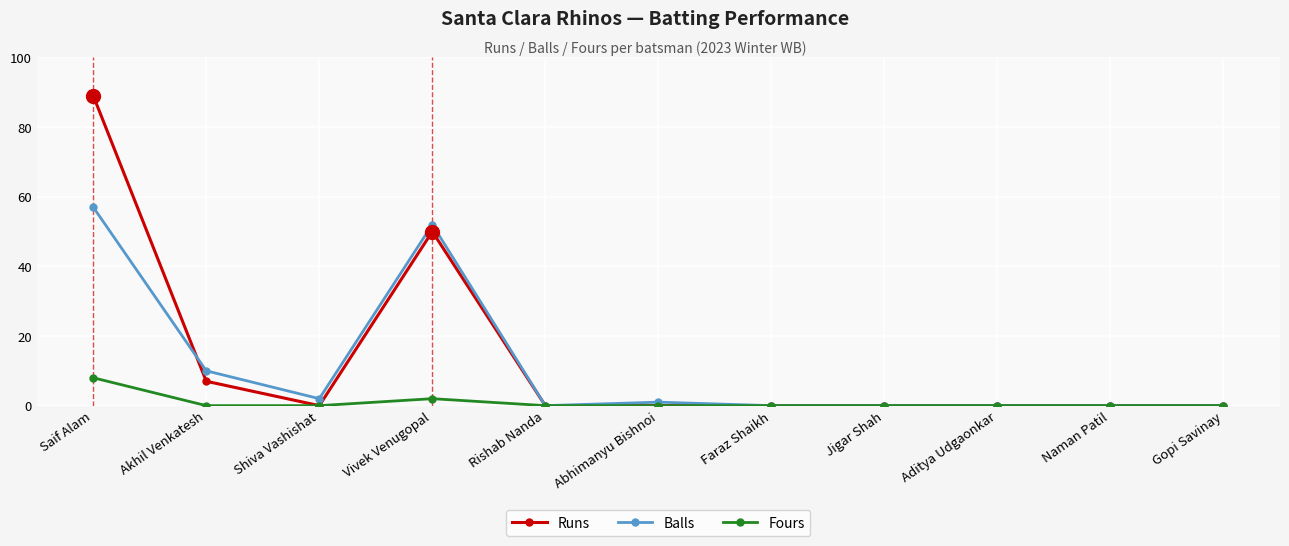

How many series are shown in this chart?

3